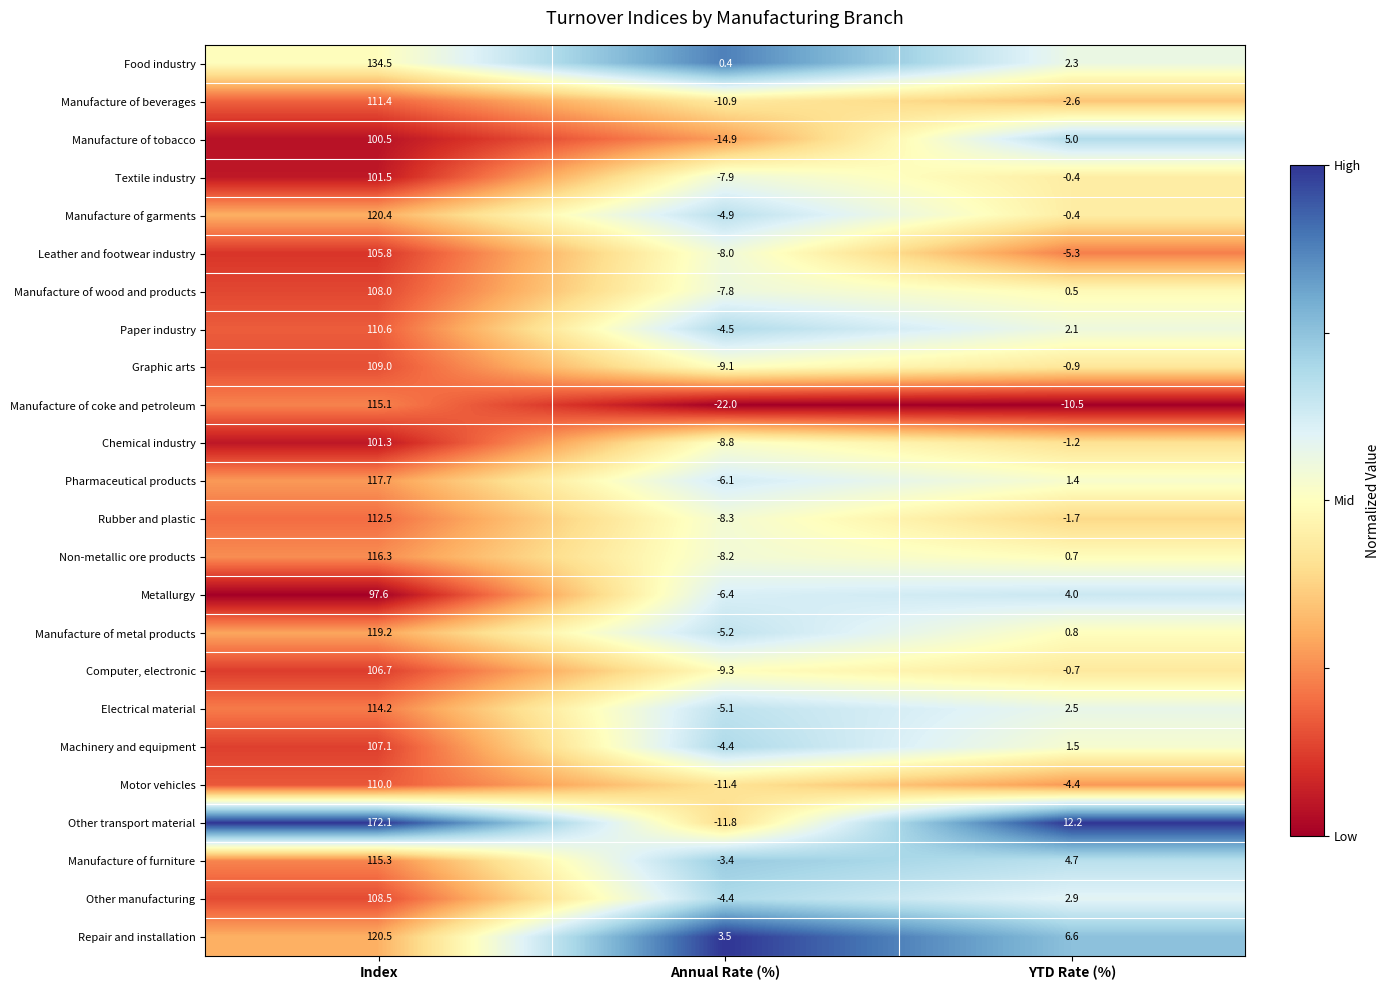

The value of Electrical material at YTD Rate (%) is 2.5. True or false?

True